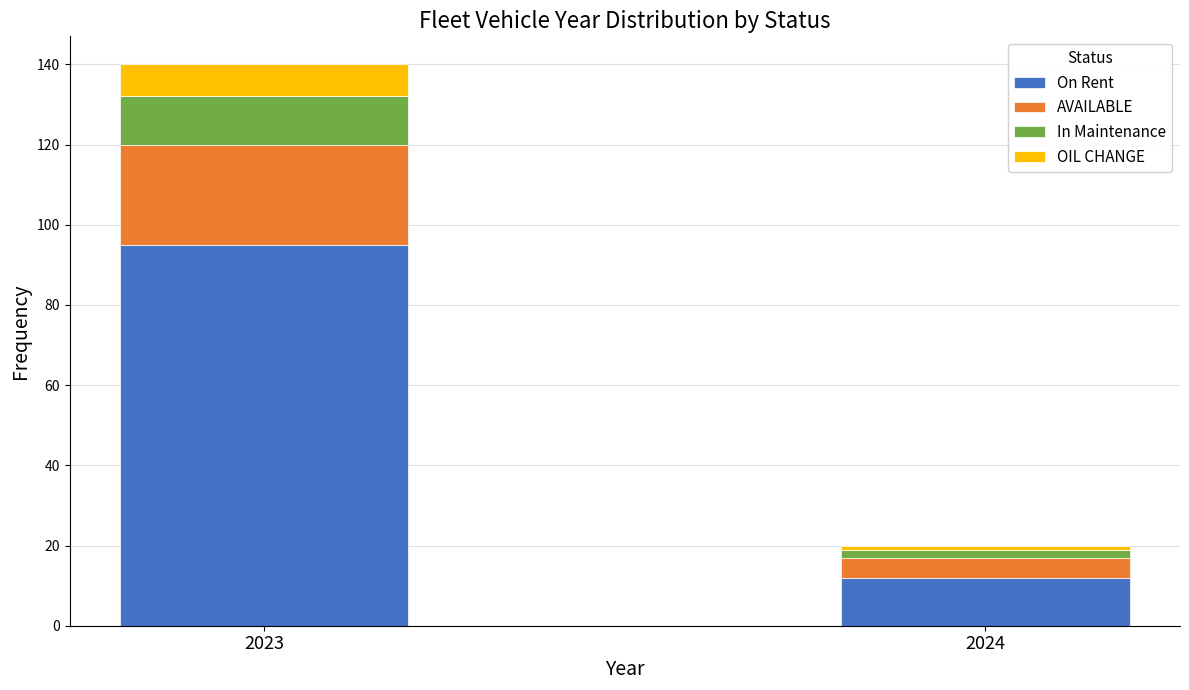

Reading left to right, transcribe the values for On Rent.

95	12